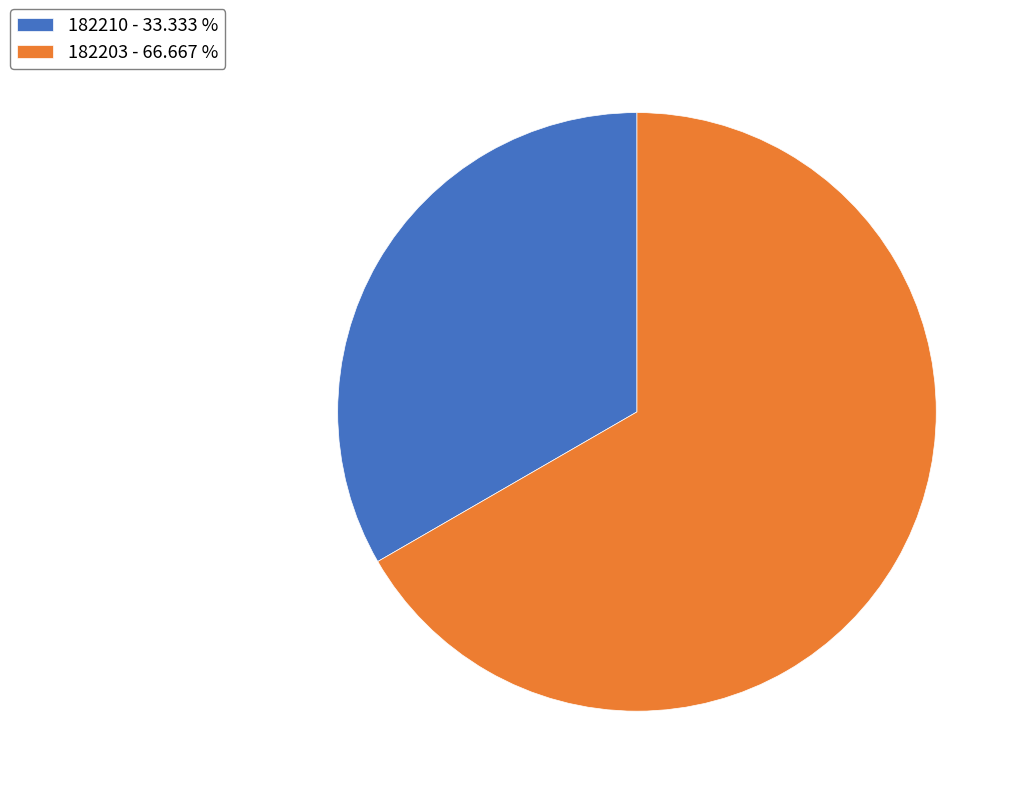

Which has a higher value, 182210 - 33.333 % or 182203 - 66.667 %?

182203 - 66.667 %